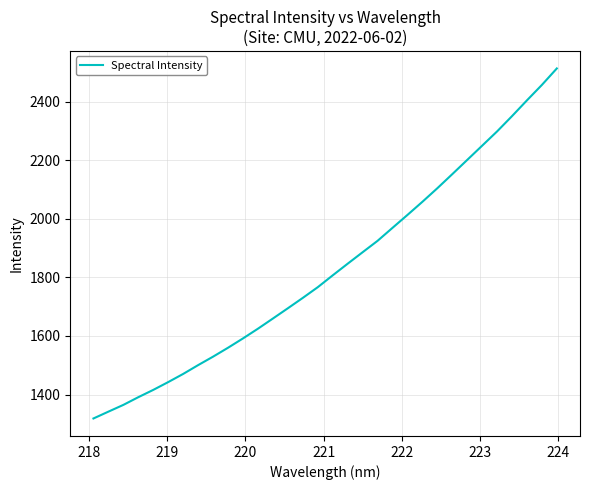

What is the difference between the maximum and minimum values?

1195.7